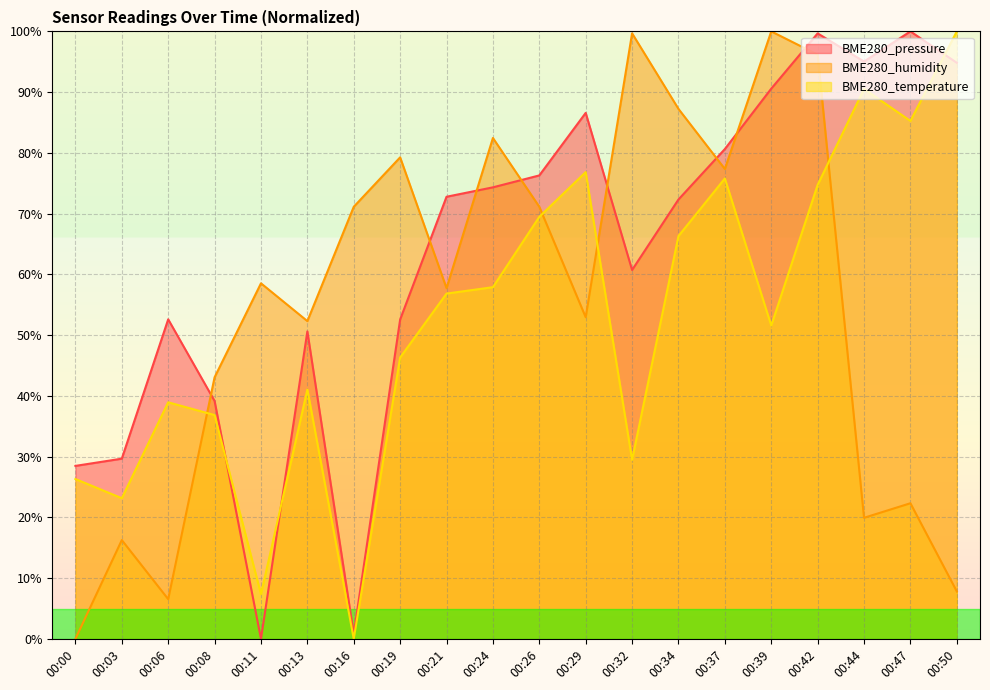

True or false: BME280_humidity has a value of 51.2 at 00:42.

False